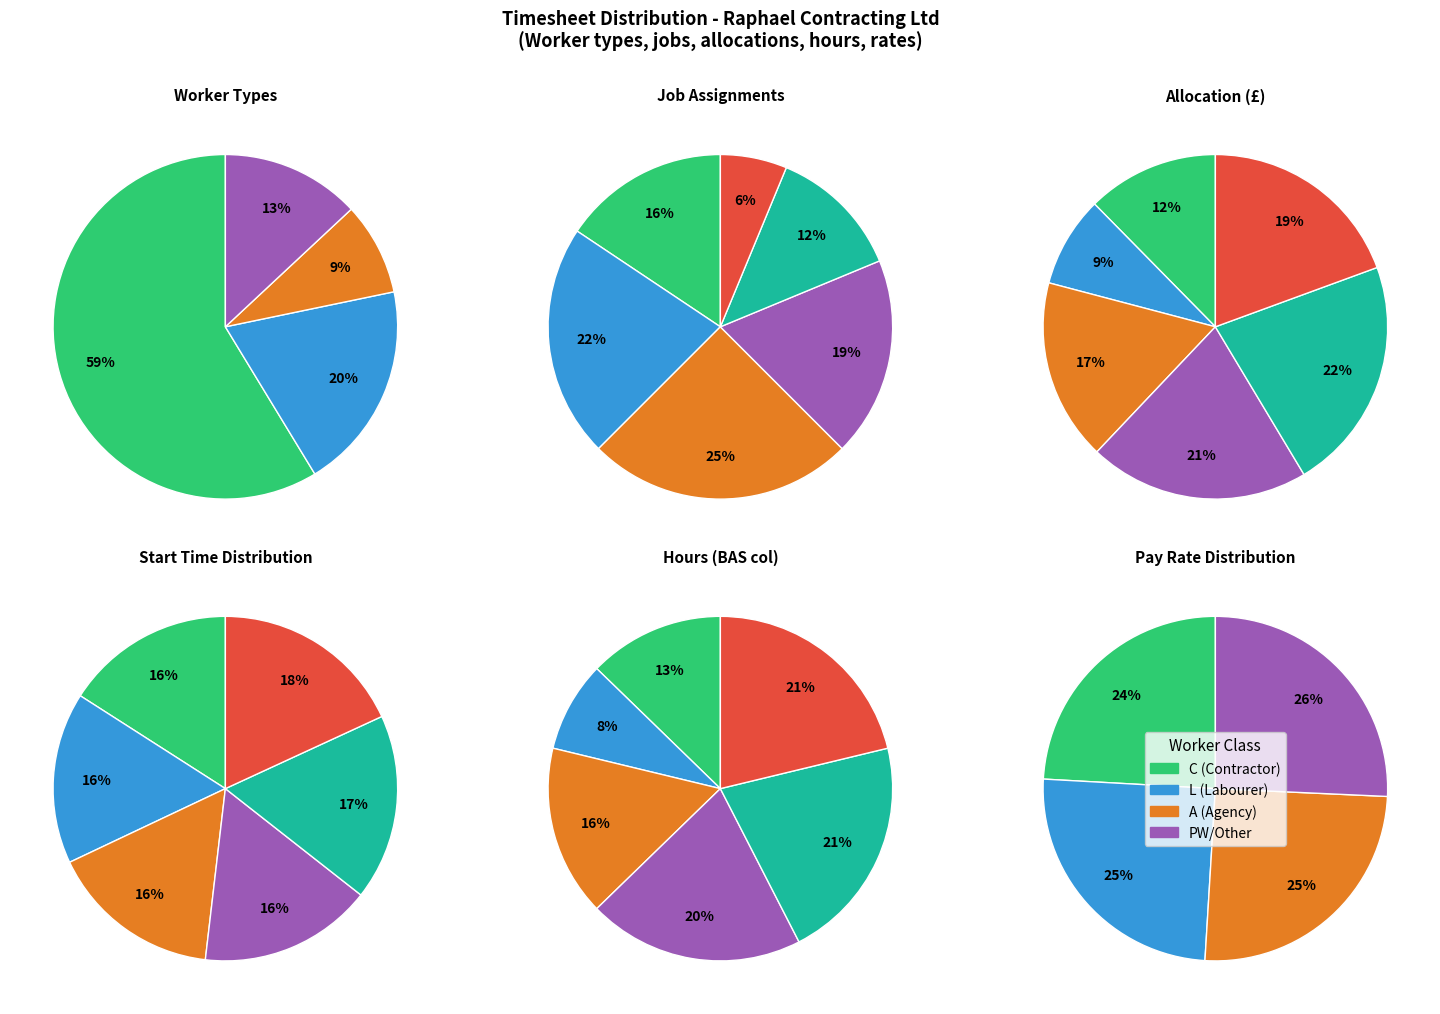

Is NEWE01 PW the majority of the pie?

No